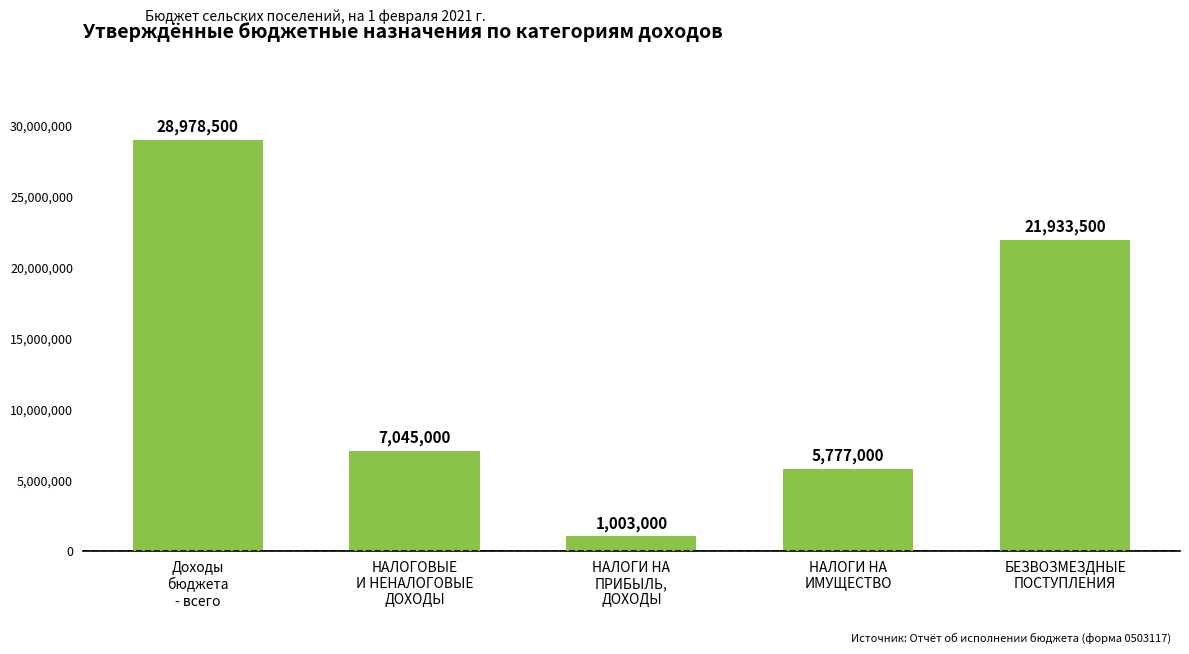

What is the sum of the values at НАЛОГОВЫЕ
И НЕНАЛОГОВЫЕ
ДОХОДЫ and БЕЗВОЗМЕЗДНЫЕ
ПОСТУПЛЕНИЯ?

28978500